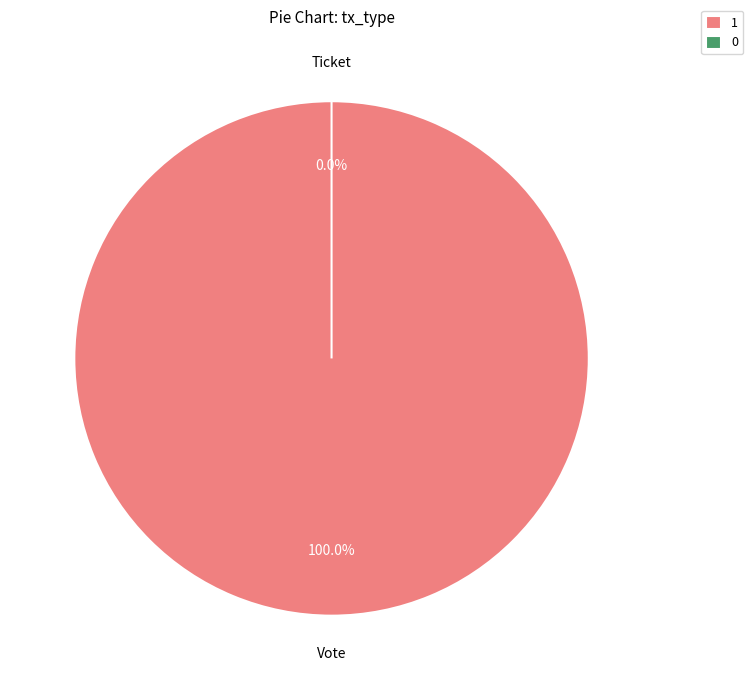

What is the smallest slice in the pie chart?

Ticket